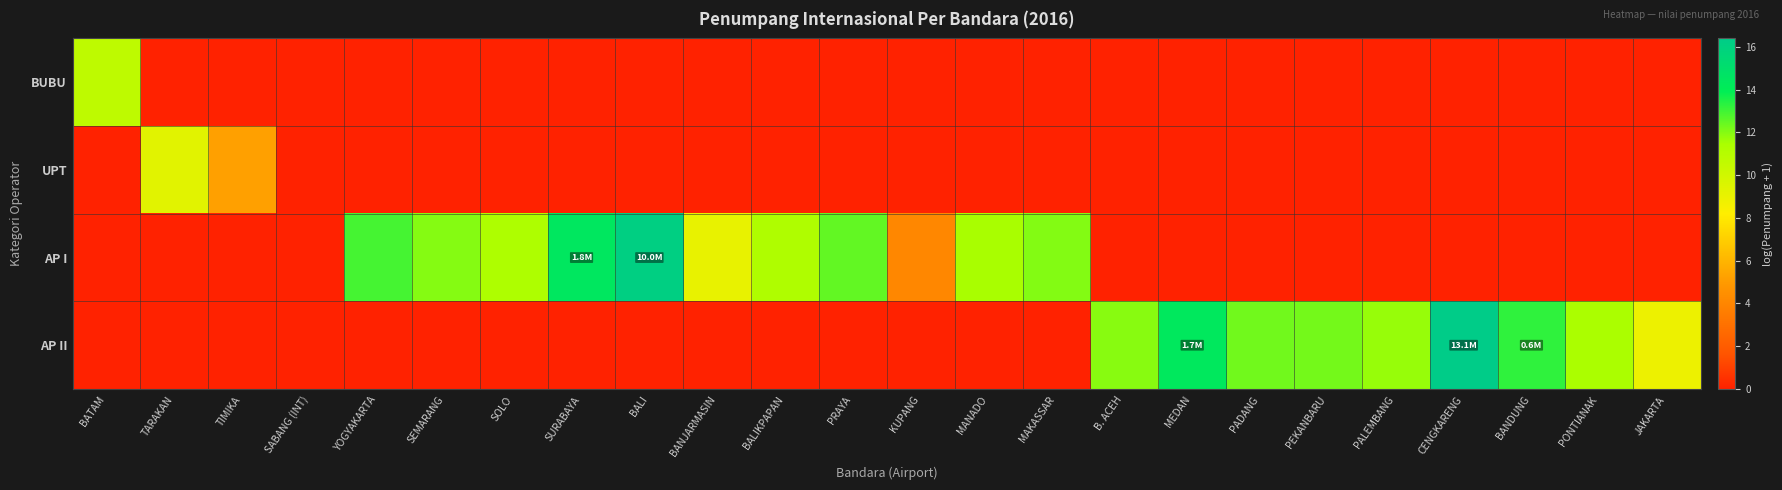

Rank the series by their maximum value, from highest to lowest.

AP II, AP I, BUBU, UPT